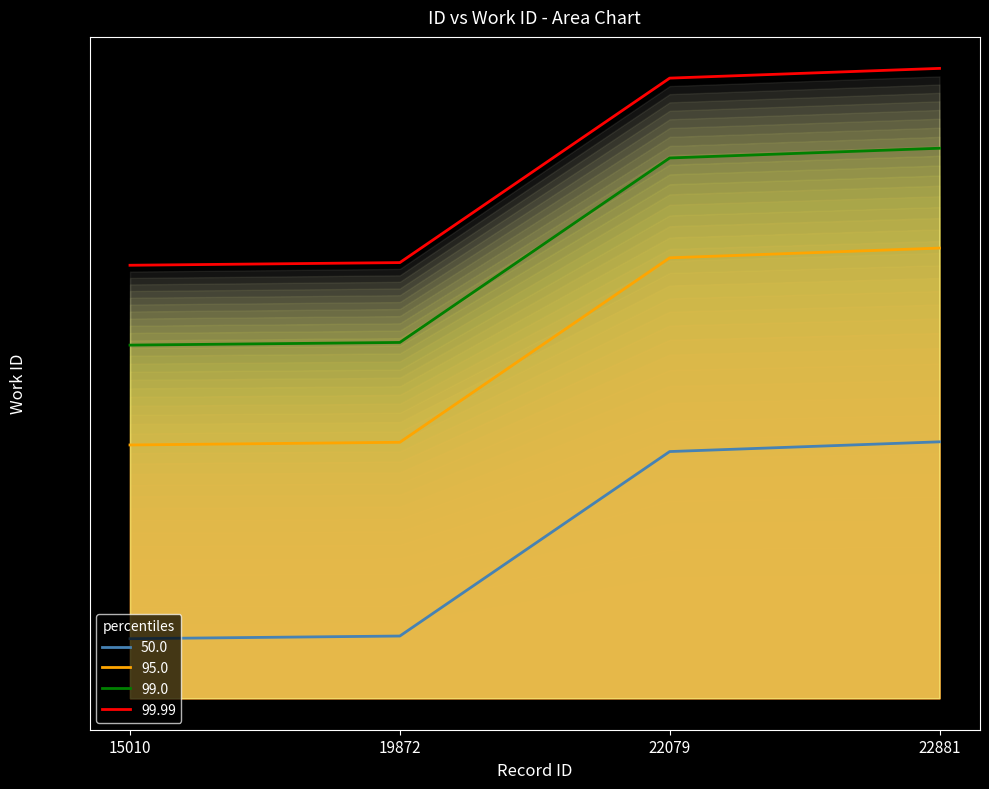

Approximately how many times larger is the value at 15010 compared to 22079?

0.7